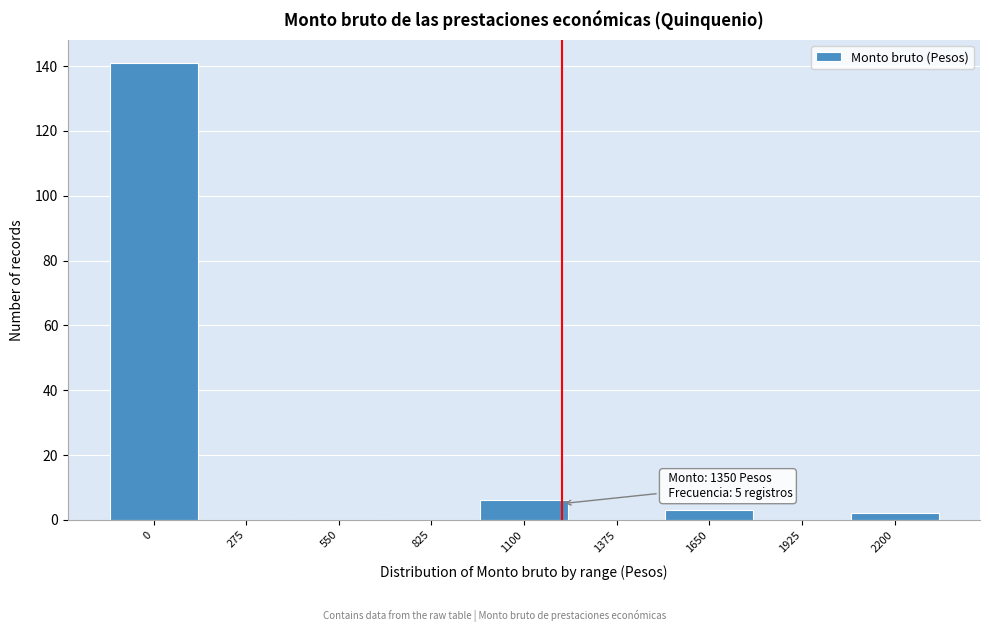

Reading right to left, extract all data points from this chart.

2200=2	1925=0	1650=3	1375=0	1100=6	825=0	550=0	275=0	0=141